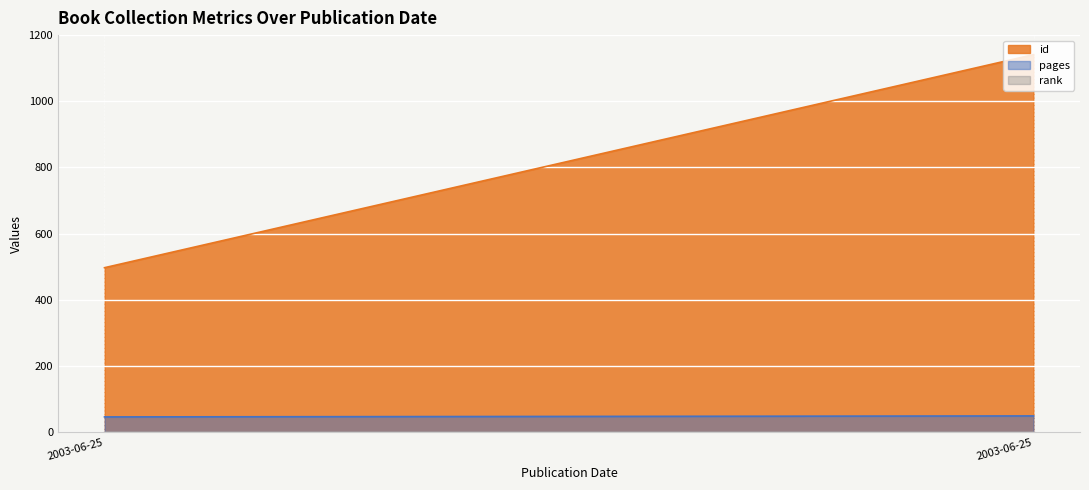

The rank series shows 1 at 2003-06-25. True or false?

True